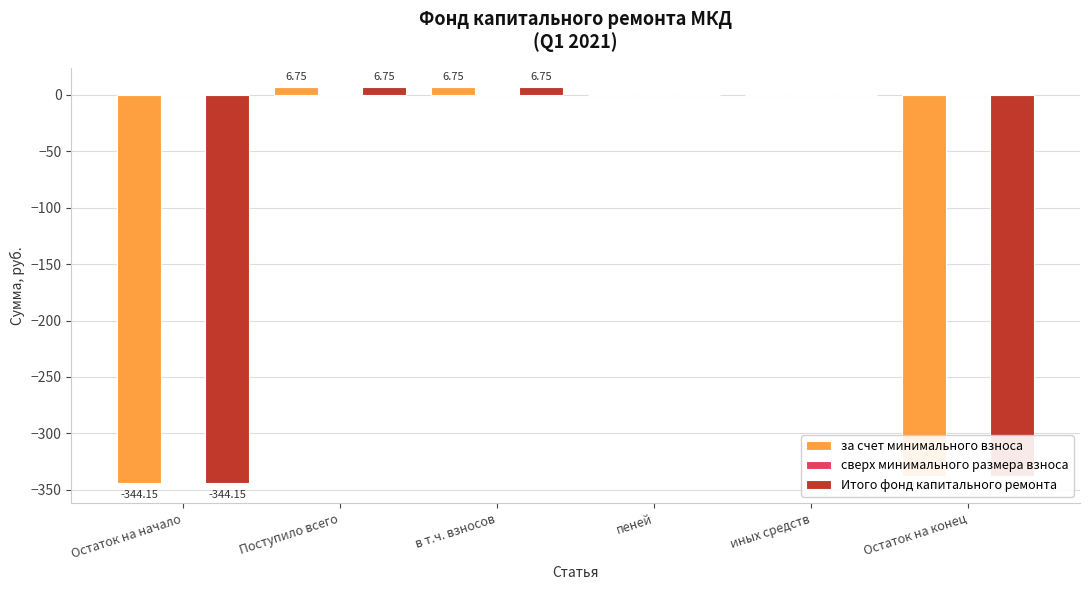

What is the total value across all series at Поступило всего?

13.5